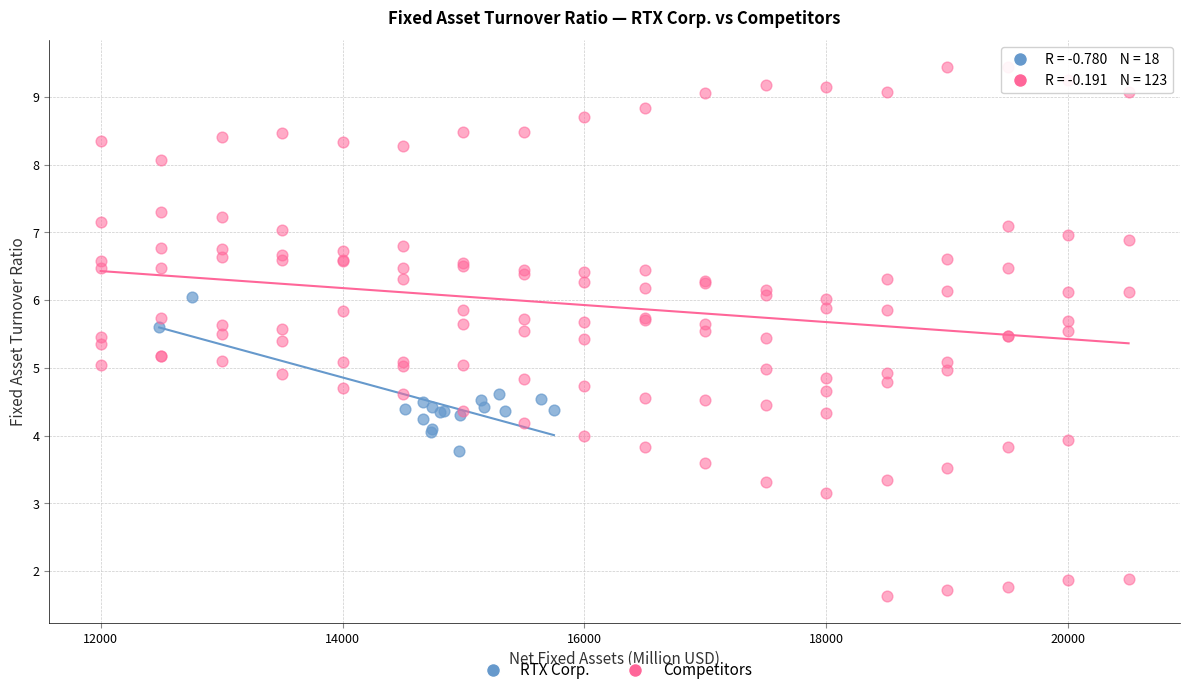

Which series contains the lowest Y value?

Competitors